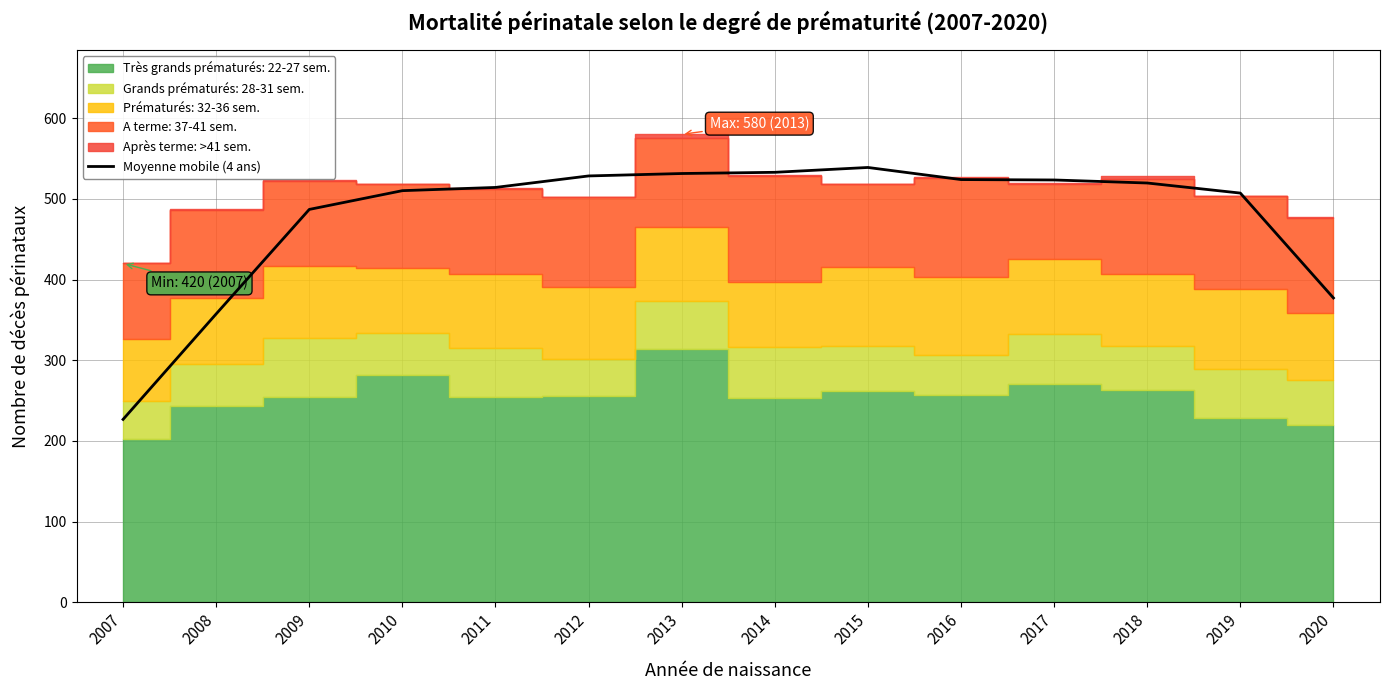

What is the value of the 9th point from the left?

539.0